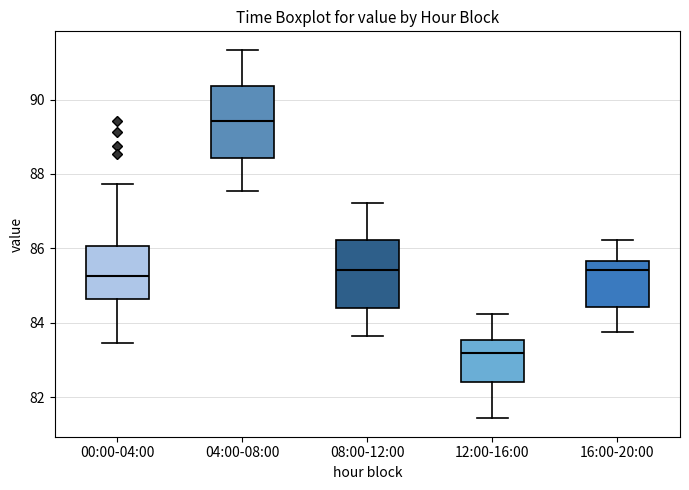

Reading left to right, transcribe this box plot: for each box, give where its median line is, the range the box spans, and where its two whiskers end, as read against the y-axis. The values are not printed on the chart, so give them approximately, as read against the axis.

00:00-04:00: median 85.2, box 84.6 to 86.0, whiskers 83.4 to 87.8
04:00-08:00: median 89.4, box 88.4 to 90.4, whiskers 87.6 to 91.4
08:00-12:00: median 85.4, box 84.4 to 86.2, whiskers 83.6 to 87.2
12:00-16:00: median 83.2, box 82.4 to 83.6, whiskers 81.4 to 84.2
16:00-20:00: median 85.4, box 84.4 to 85.6, whiskers 83.8 to 86.2